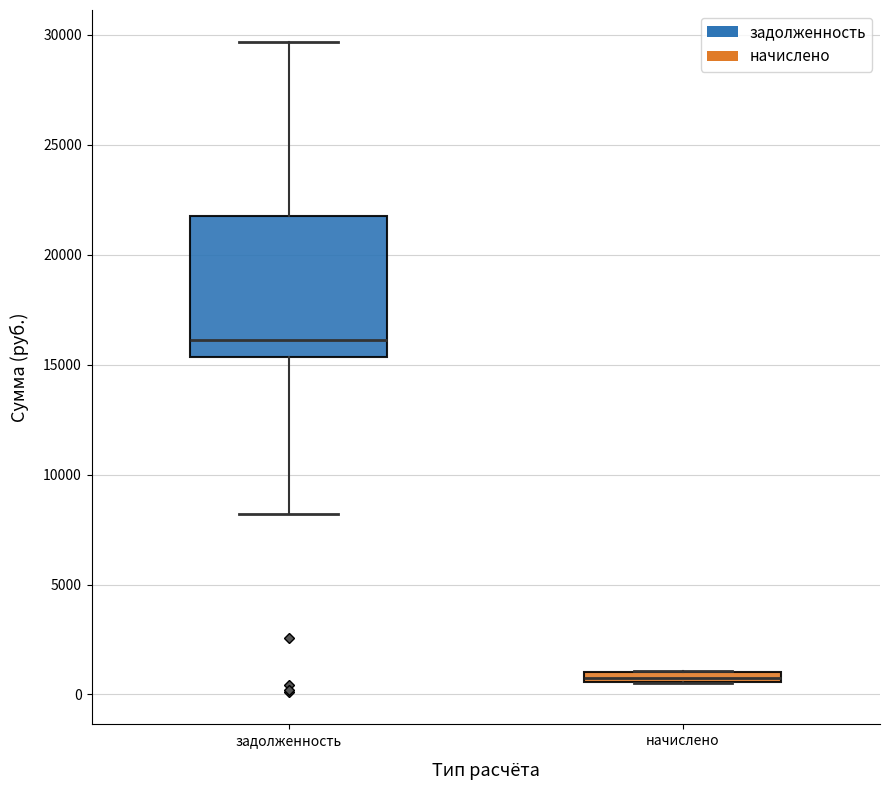

Where does the upper whisker of the box for задолженность end on the y-axis? The values are not printed on the chart, so give them approximately, as read against the axis.

29500